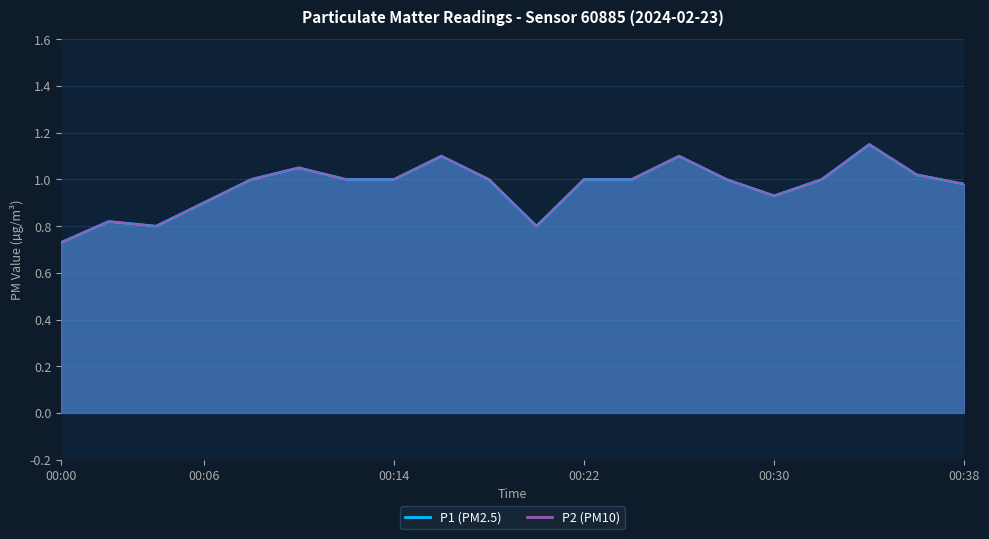

How many data points in P1 are less than 1?

7